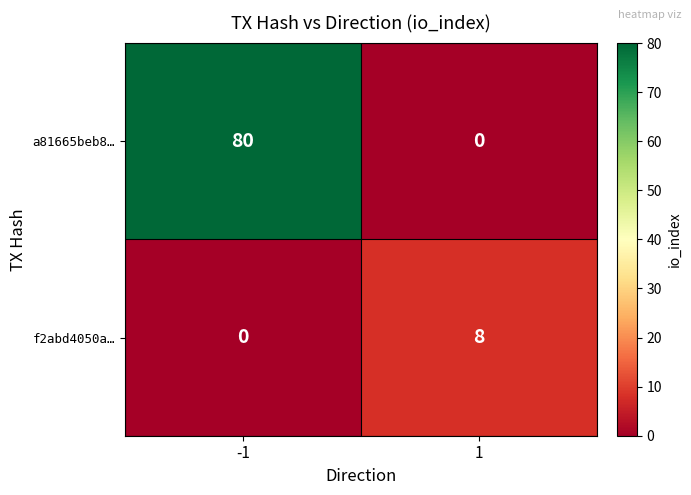

Rank the series by their maximum value, from highest to lowest.

a81665beb8…, f2abd4050a…